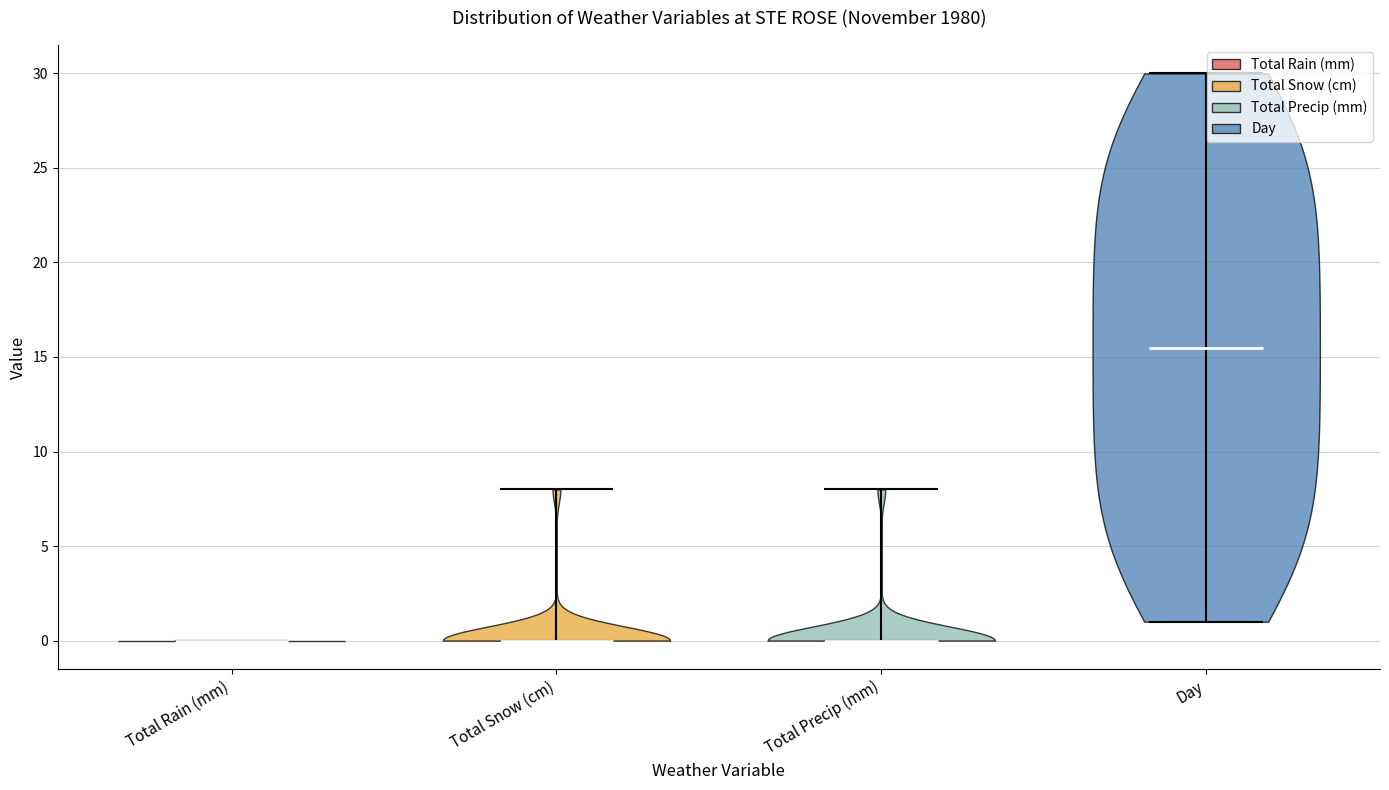

Reading left to right, read every violin against the y-axis: where its median line is, and the lowest and highest points it reaches. The values are not printed on the chart, so give them approximately, as read against the axis.

Total Rain (mm): median line 0.0, lowest point 0.0, highest point 0.0
Total Snow (cm): median line 0.0, lowest point 0.0, highest point 8.0
Total Precip (mm): median line 0.0, lowest point 0.0, highest point 8.0
Day: median line 15.5, lowest point 1.0, highest point 30.0